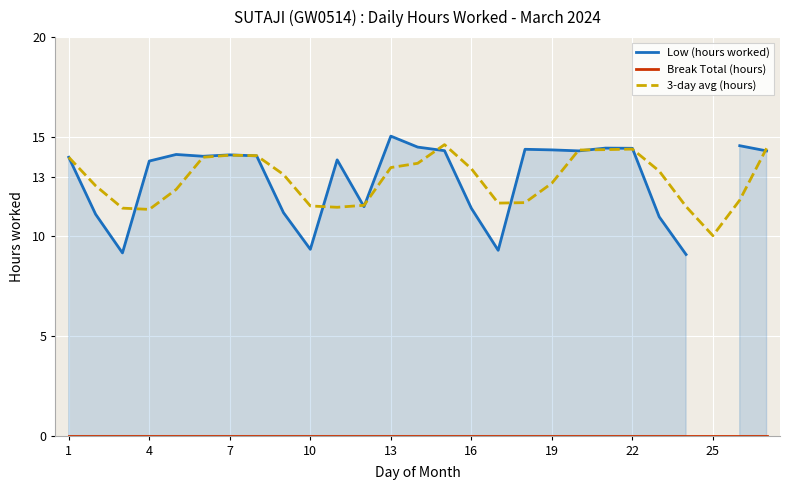

Rank the series by their maximum value, from highest to lowest.

Low (hours worked), 3-day avg (hours), Break Total (hours)